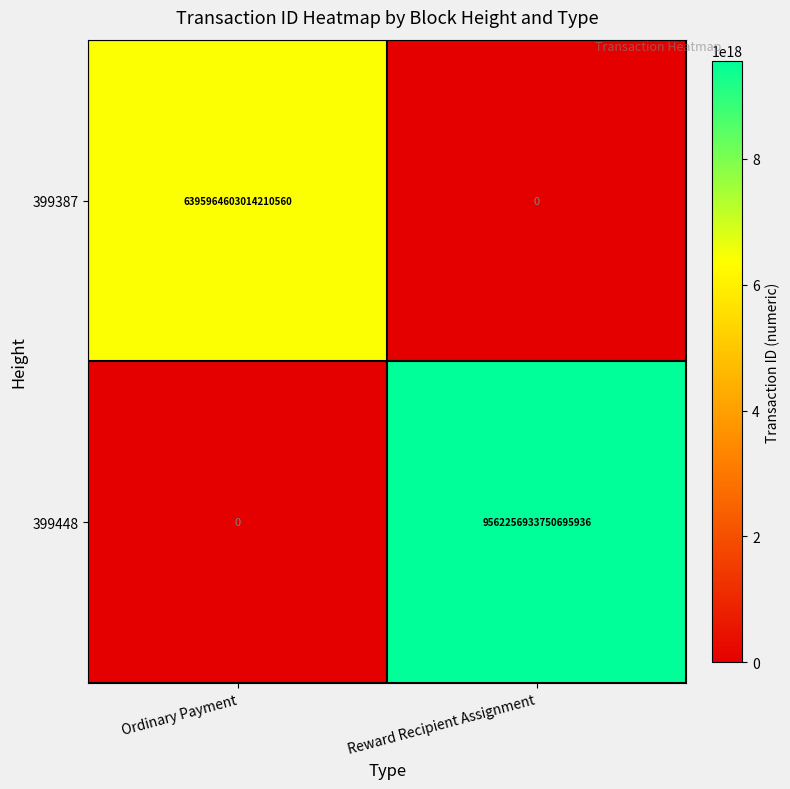

The 399387 series shows 6395964603014210560 at Ordinary Payment. True or false?

True